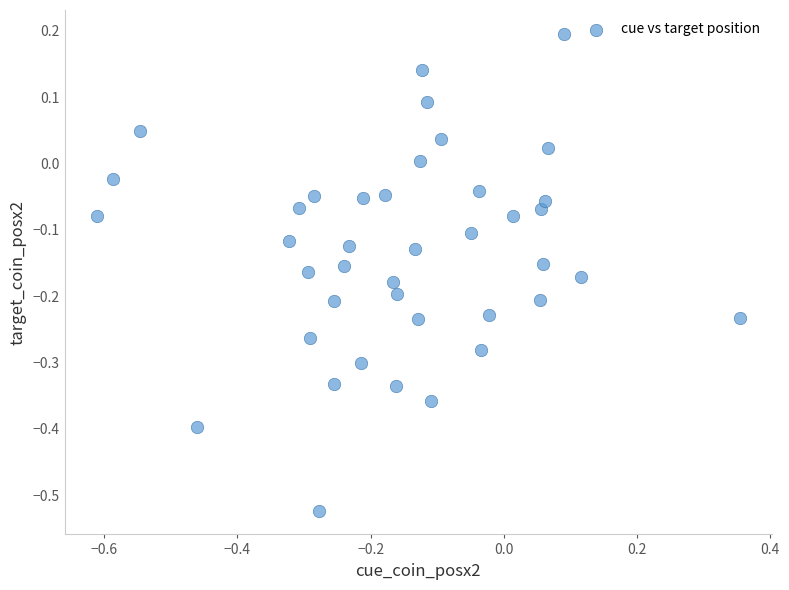

What is the range of Y values (max minus min)?

0.7